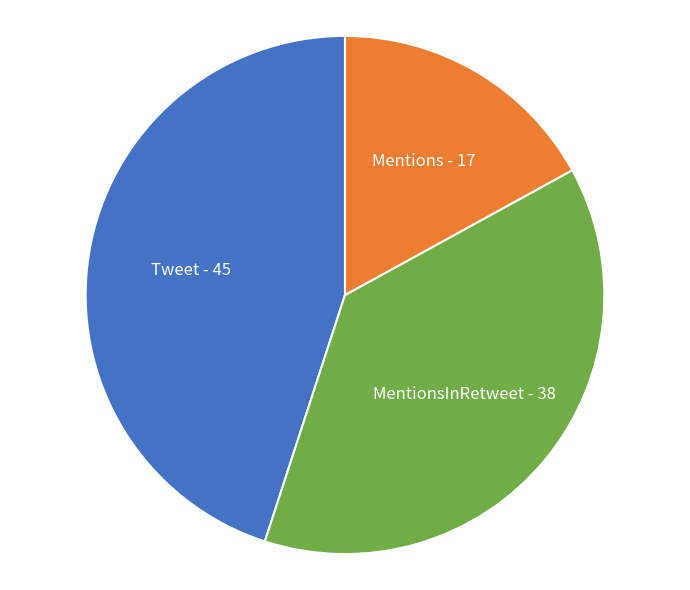

True or false: MentionsInRetweet accounts for 38% of the total.

True